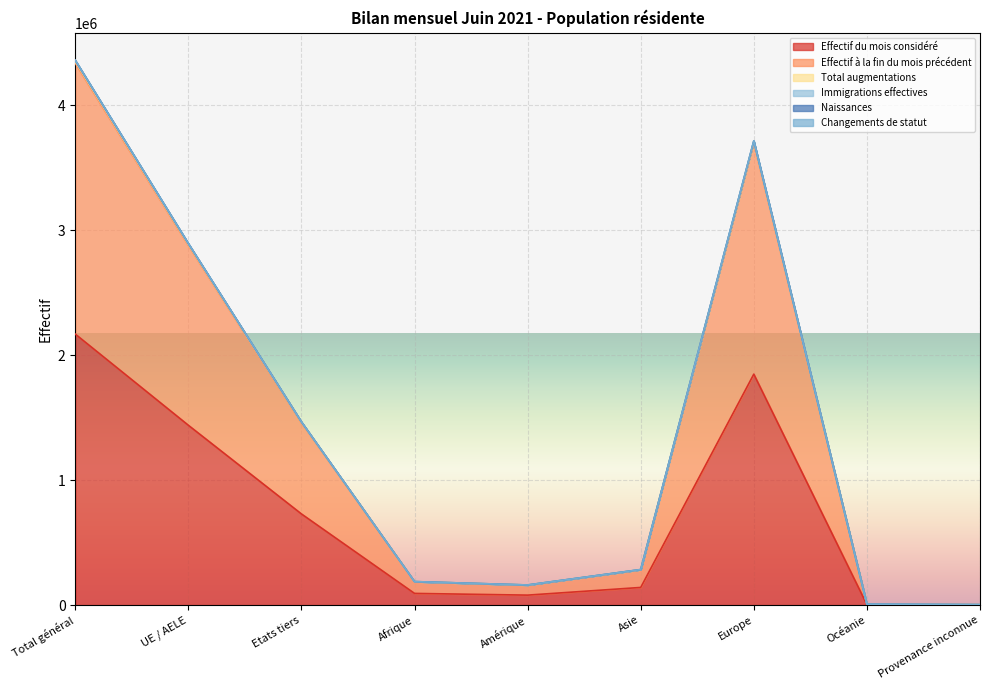

At which label is Naissances closest to 2176516?

UE / AELE